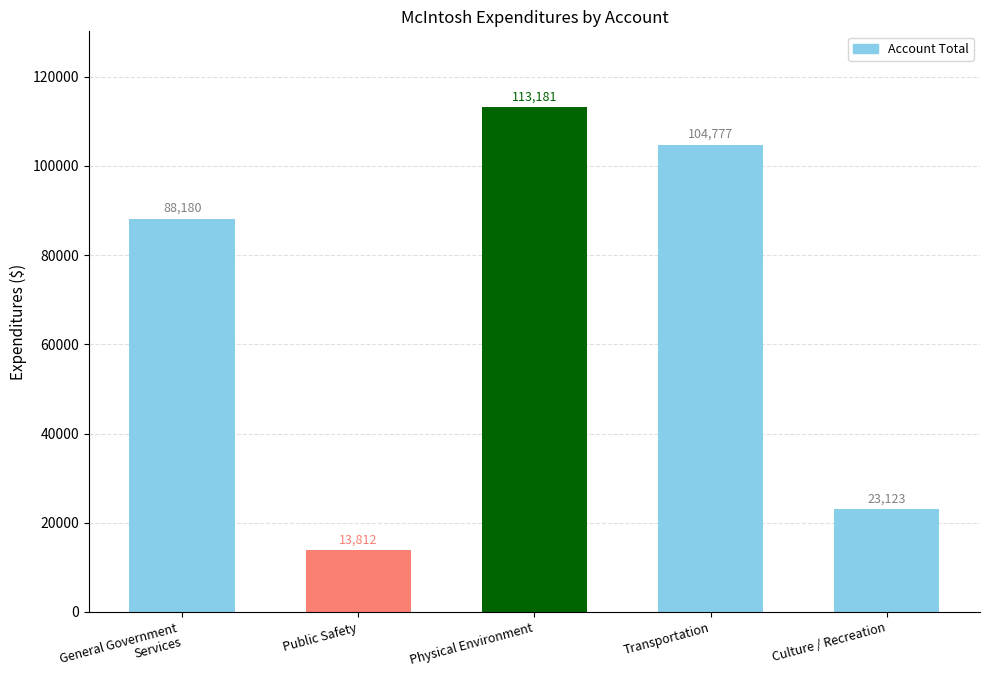

What is the change in value from General Government
Services to Transportation?

+16597